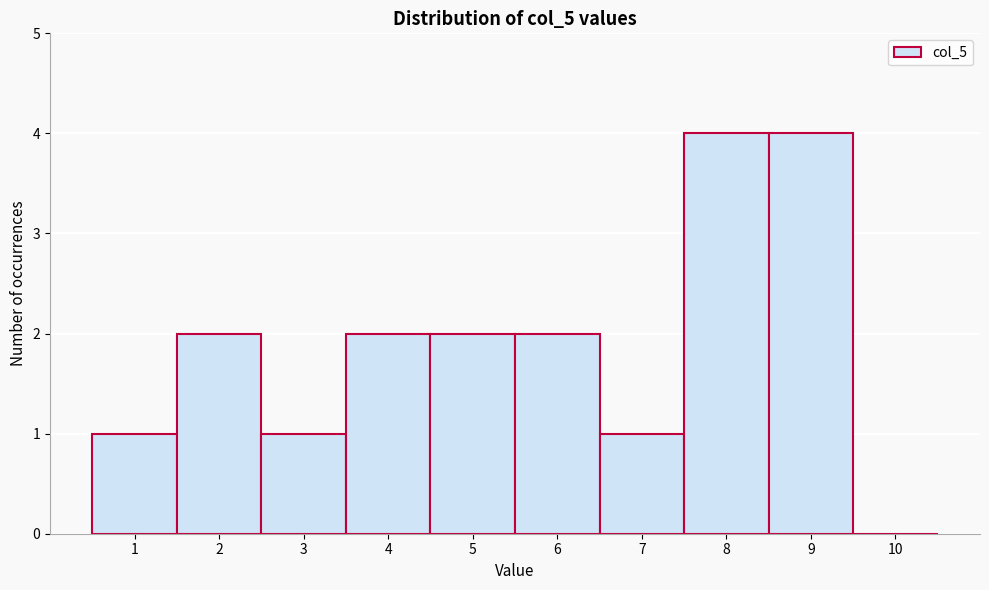

Reading left to right, list every bar in this chart as the range it spans on the x-axis followed by its height. The values are not printed on the chart, so give them approximately, as read against the axis.

0.5 to 1.5: 1
1.5 to 2.5: 2
2.5 to 3.5: 1
3.5 to 4.5: 2
4.5 to 5.5: 2
5.5 to 6.5: 2
6.5 to 7.5: 1
7.5 to 8.5: 4
8.5 to 9.5: 4
9.5 to 10.5: 0